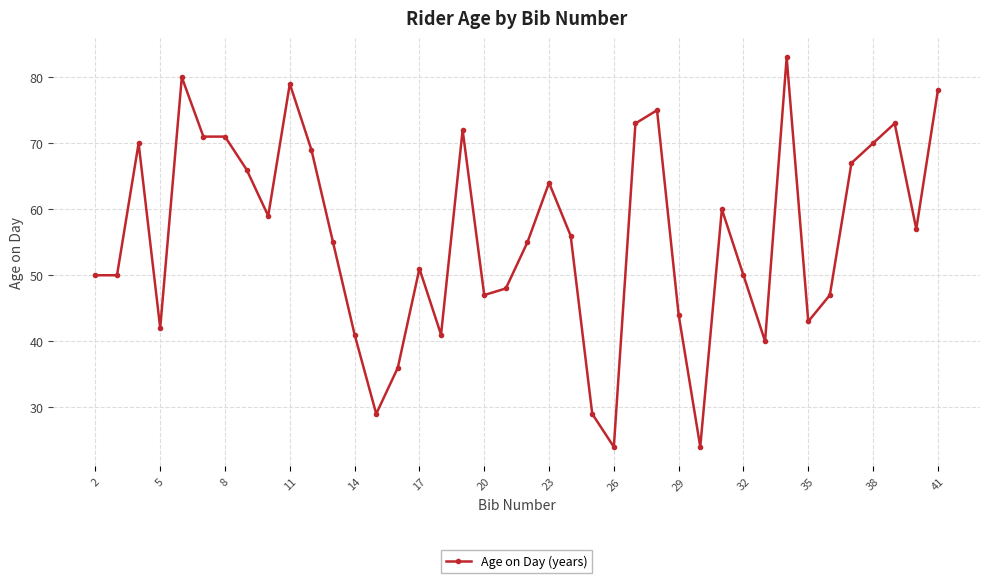

How many categories are shown in the chart?

40